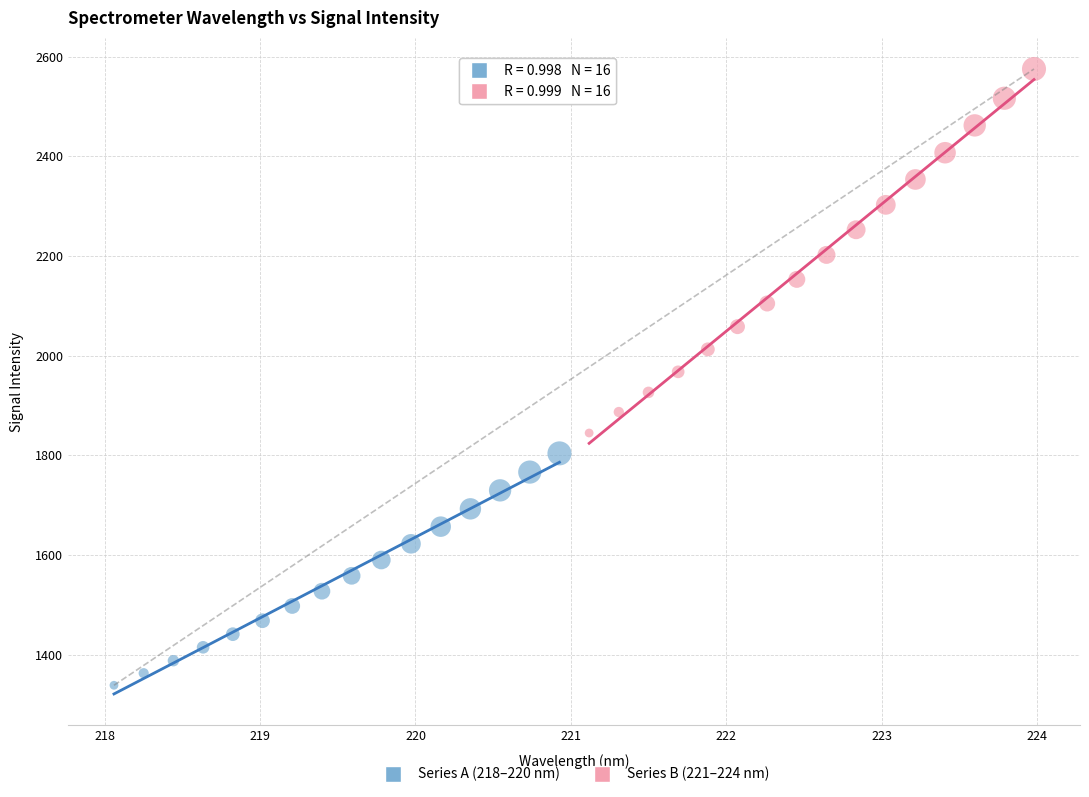

Which series has the widest spread of Y values?

Series B (221–224 nm)